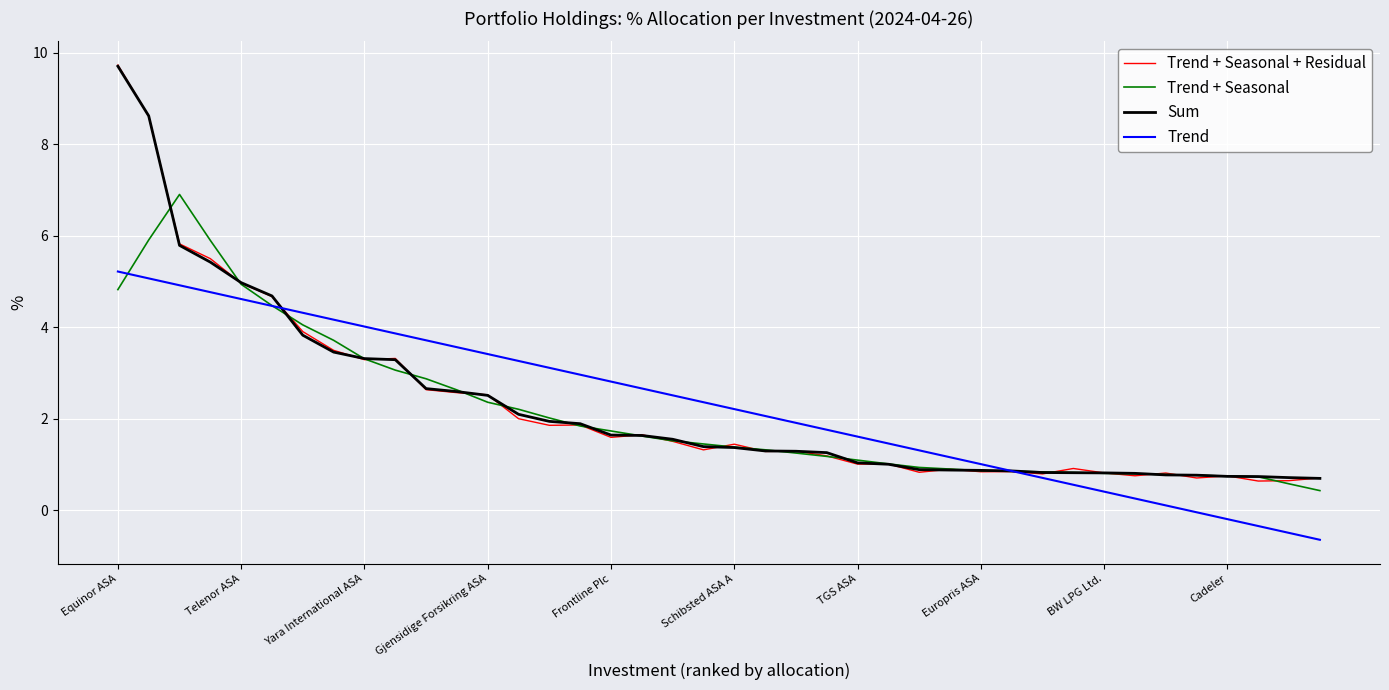

Which series has the largest range (max minus min)?

Trend + Seasonal + Residual